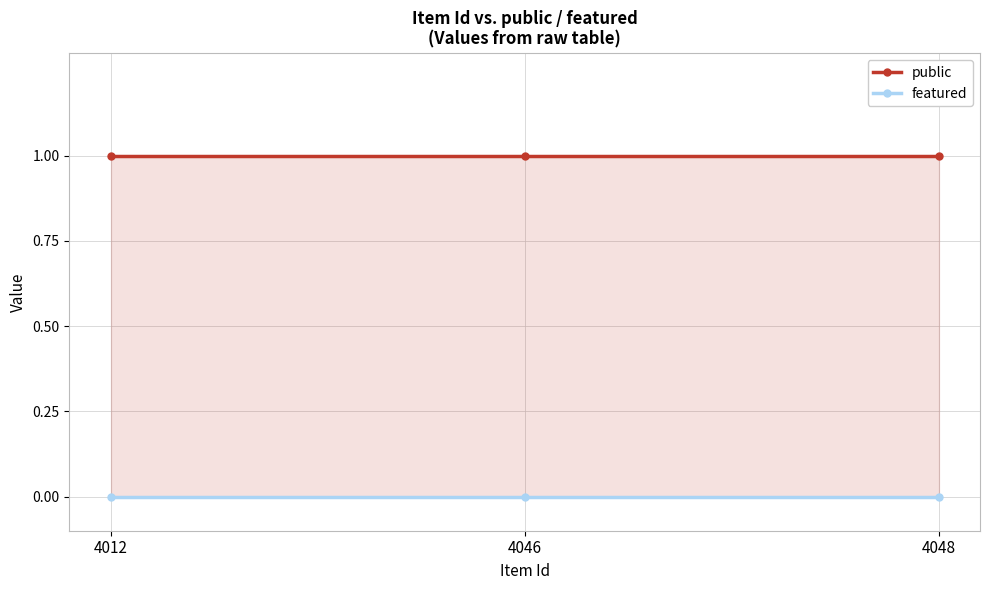

At which label is featured closest to 0?

4012